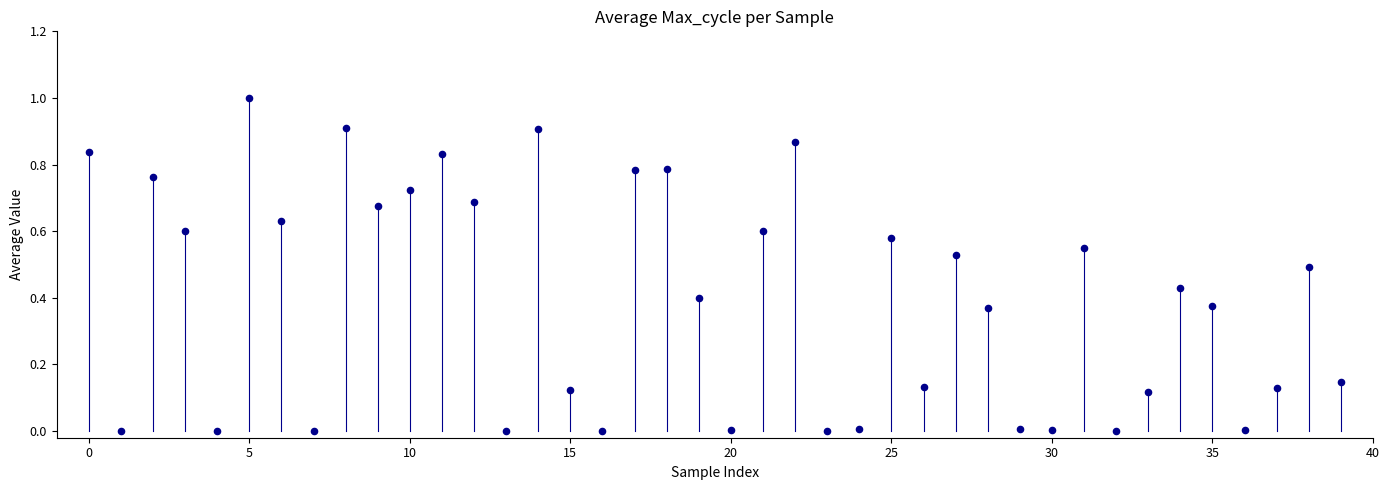

What is the range of Y values (max minus min)?

1.0